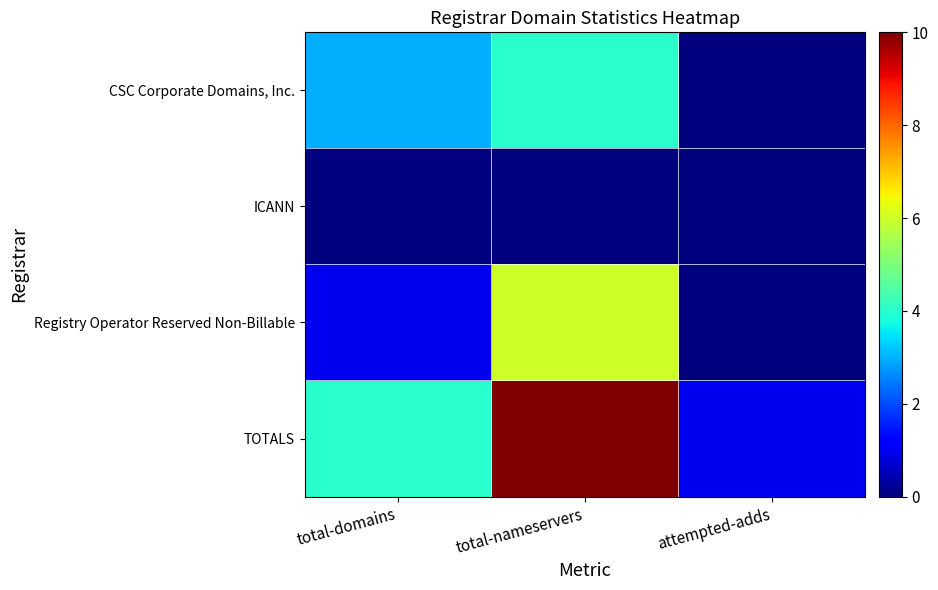

What is the greatest value displayed?

10